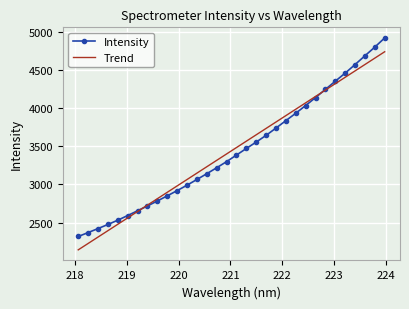

Which series has the largest range (max minus min)?

Intensity